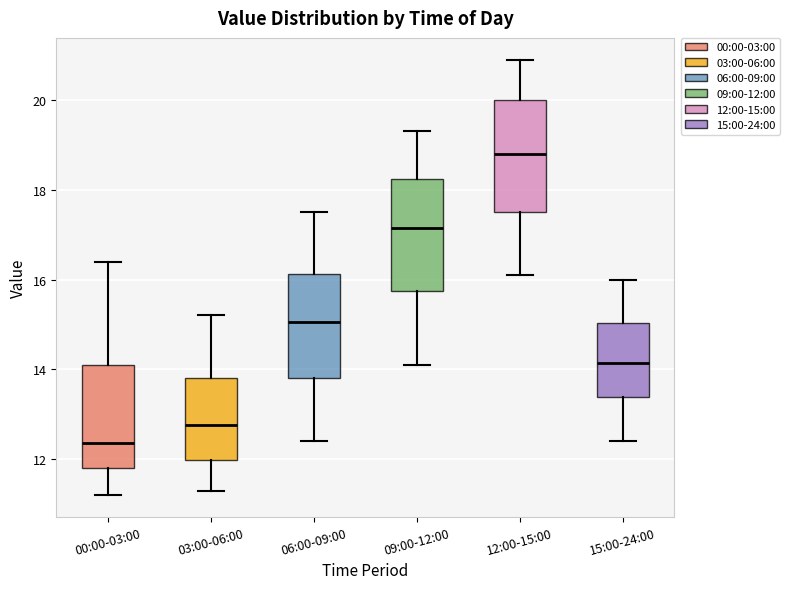

Where does the lower whisker of the box for 12:00-15:00 end on the y-axis? The values are not printed on the chart, so give them approximately, as read against the axis.

16.2